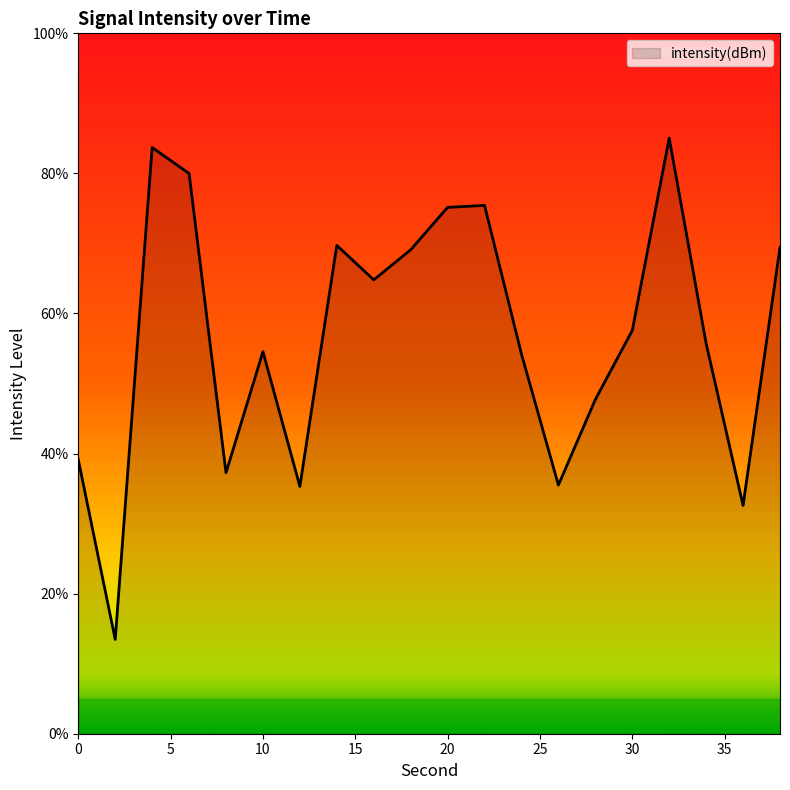

What is the difference between the maximum and minimum values?

71.6